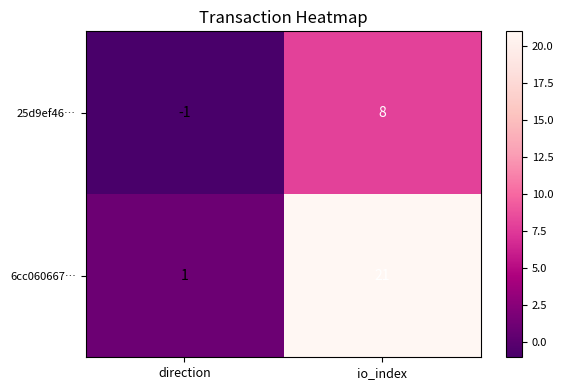

At which label does 25d9ef46… reach its minimum?

direction